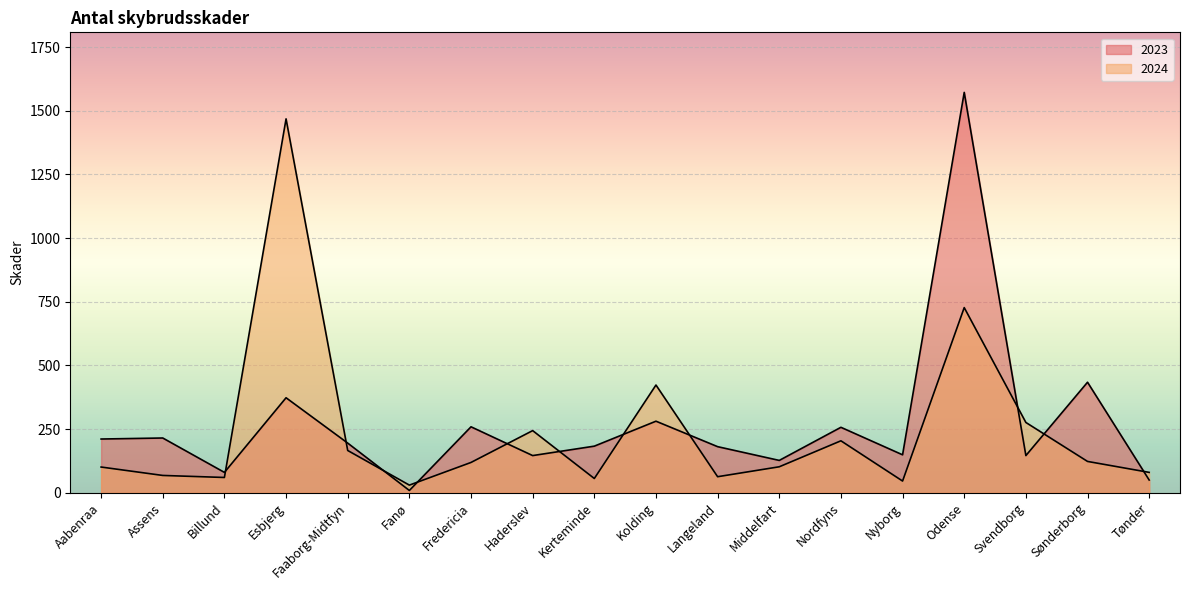

Which series changed the most between Esbjerg and Sønderborg?

2024